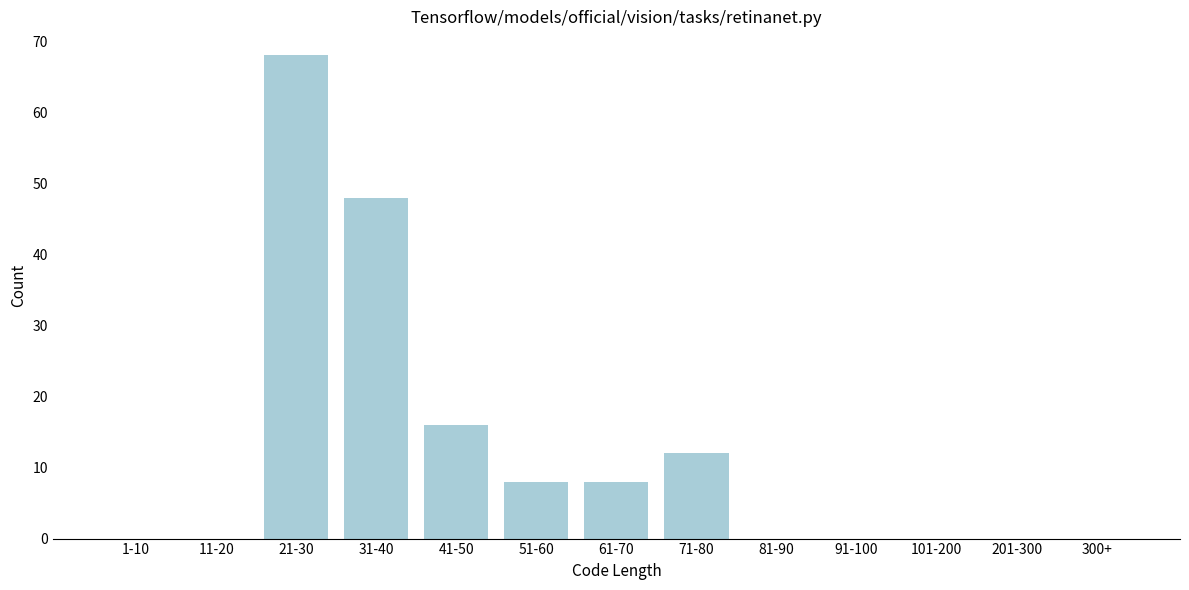

Reading left to right, transcribe all the data shown in this chart.

1-10=0	11-20=0	21-30=68	31-40=48	41-50=16	51-60=8	61-70=8	71-80=12	81-90=0	91-100=0	101-200=0	201-300=0	300+=0